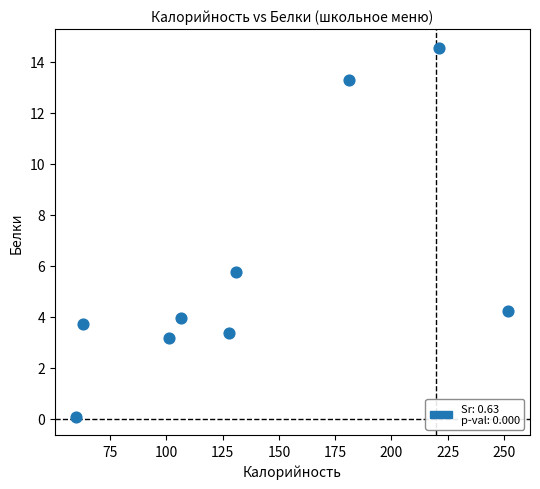

What Y value in the scatter plot is closest to 7?

5.8